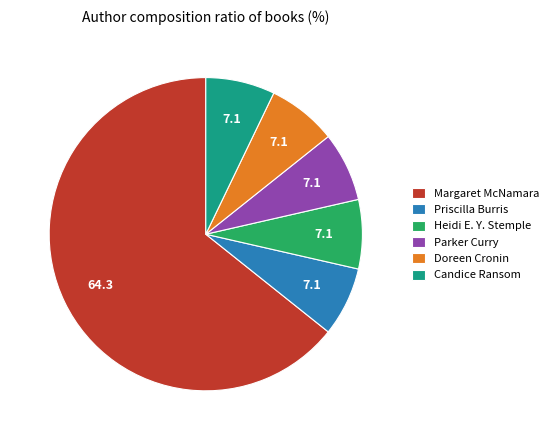

What is the ratio of the value at Margaret McNamara to the value at Heidi E. Y. Stemple?

9.0